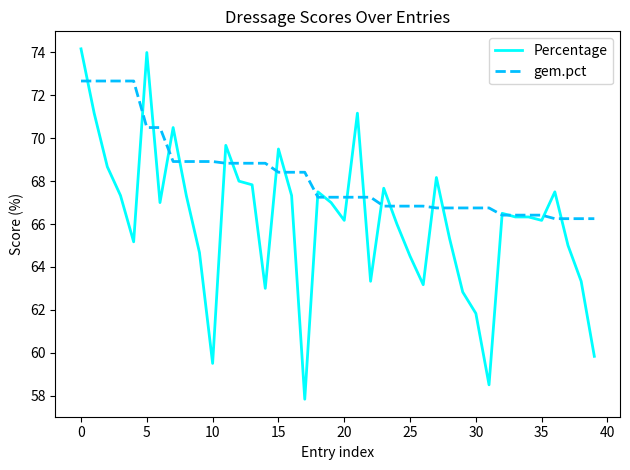

How many categories are shown in the chart?

40